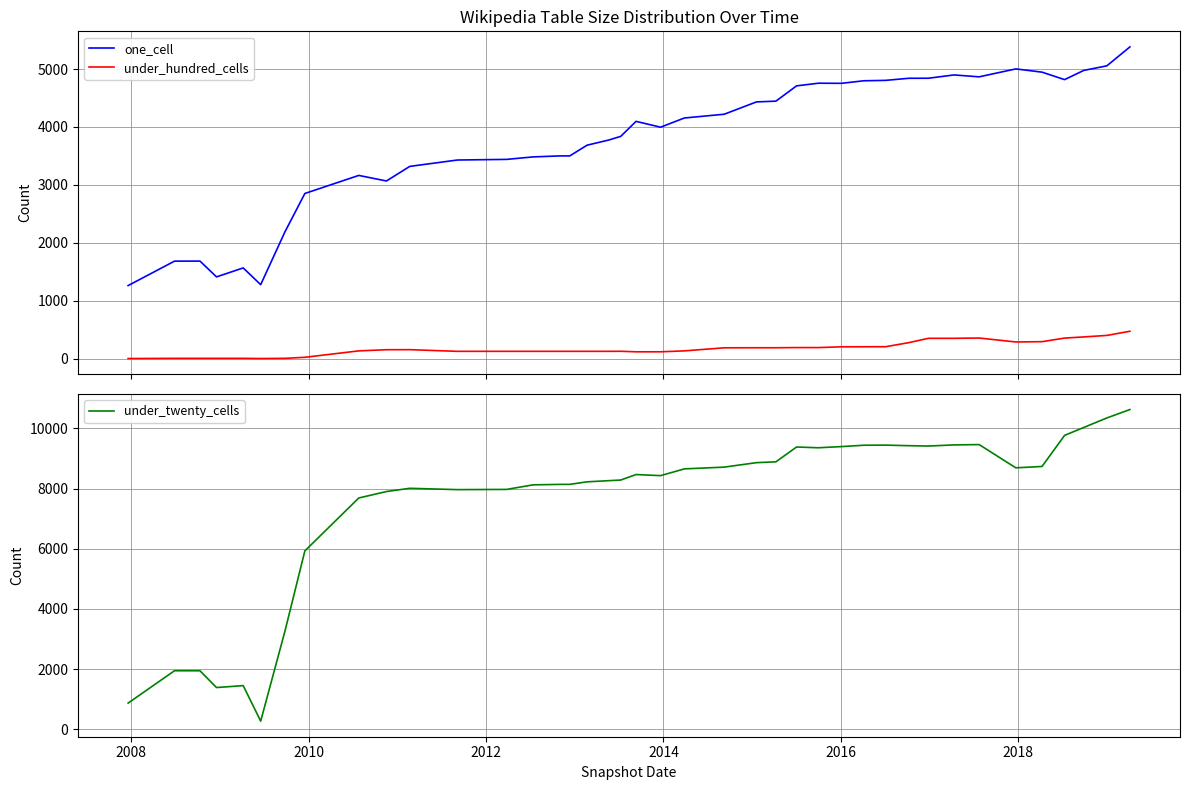

True or false: under_hundred_cells and one_cell cross at least once.

False